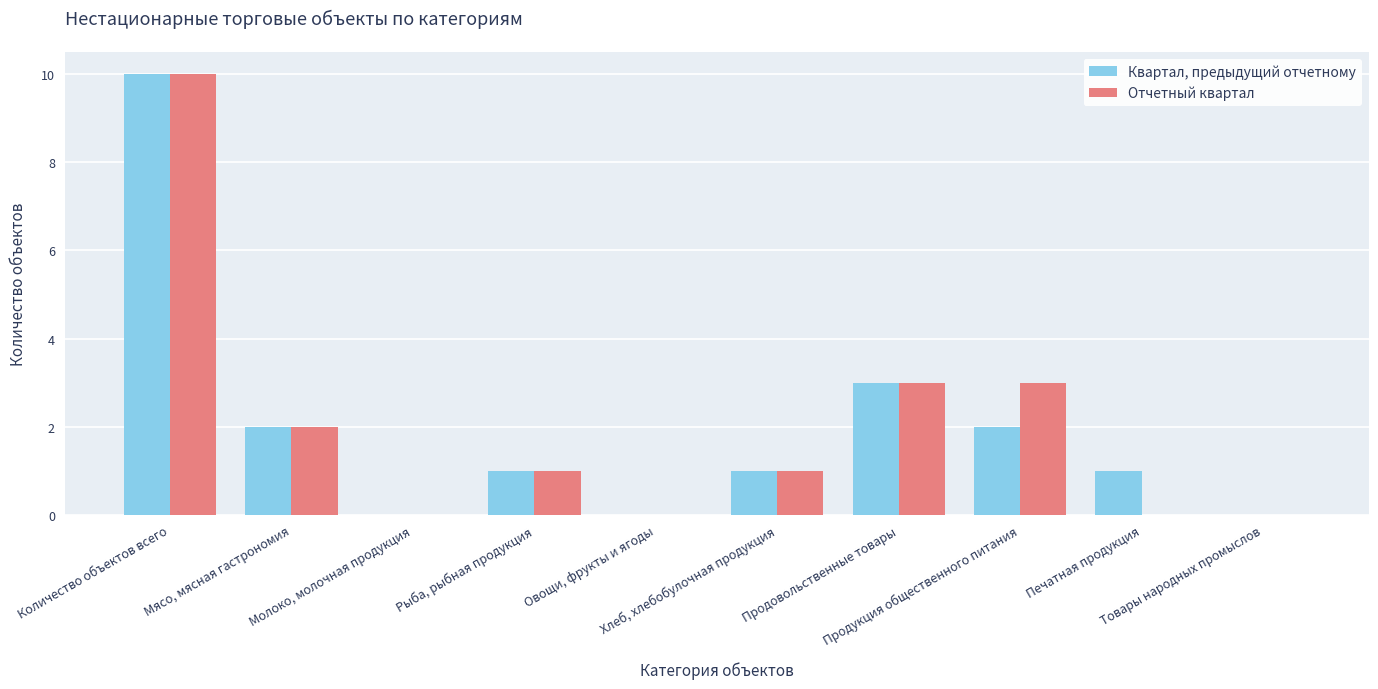

What is the sum of all Квартал, предыдущий отчетному values?

20